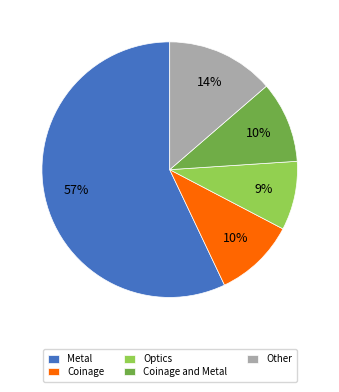

Does Metal represent more than half of the total?

Yes